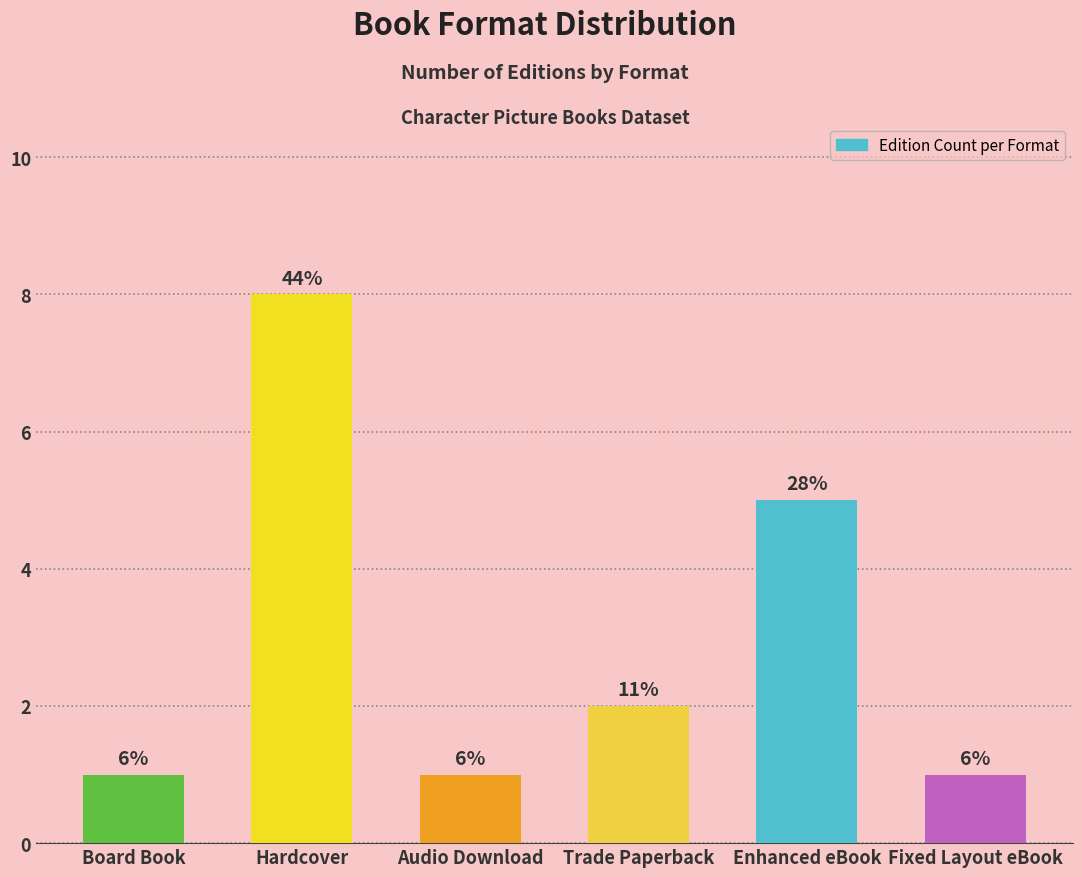

How many bars are there in total?

6